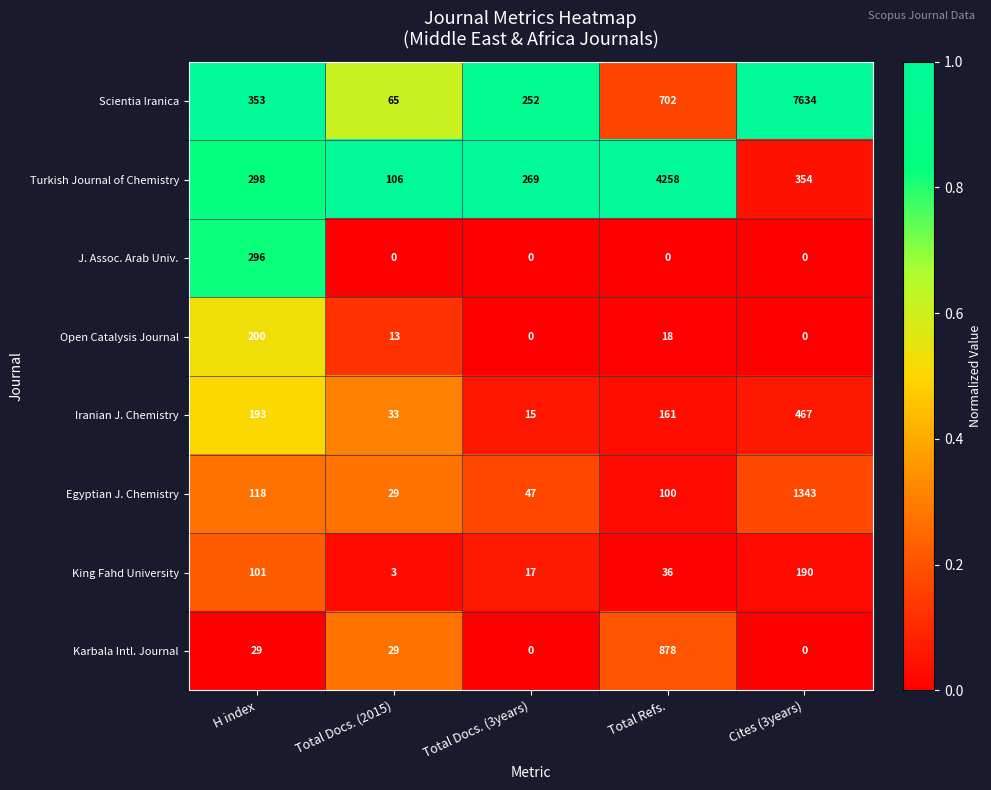

Which series has the largest range (max minus min)?

Scientia Iranica